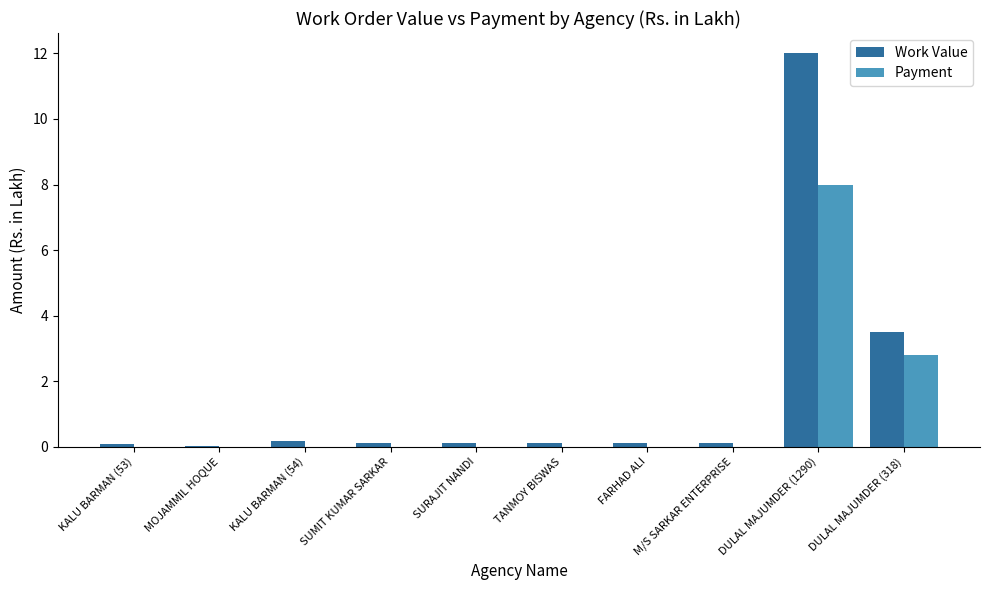

At which category is the sum across all series the highest?

DULAL MAJUMDER (1290)